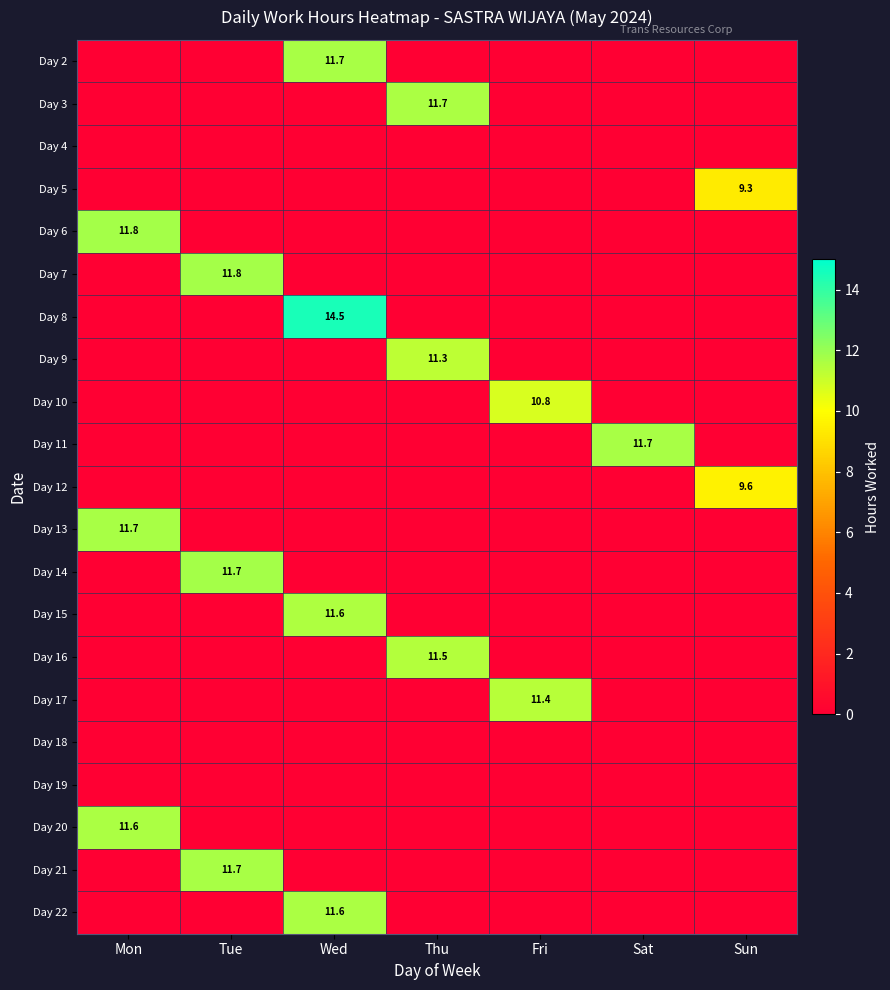

What is the total value across all series at Thu?

34.4